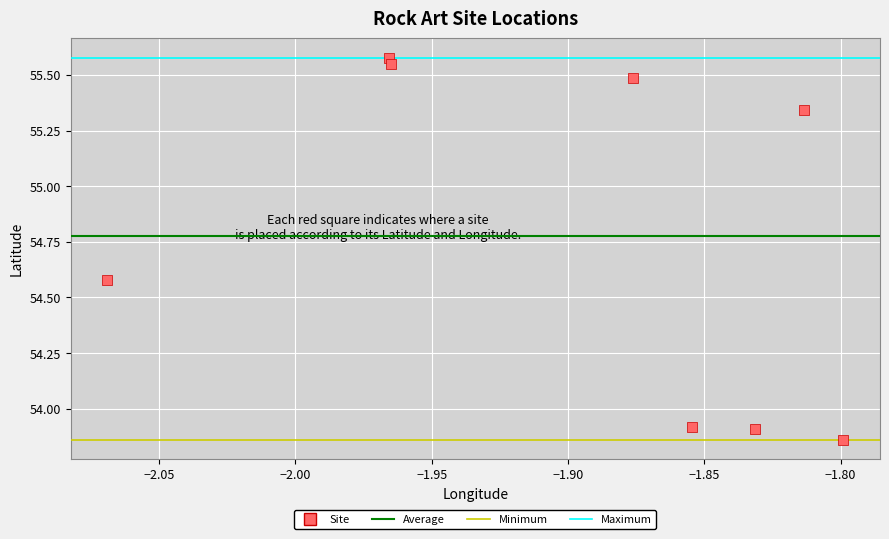

What is the average X value?

-1.9